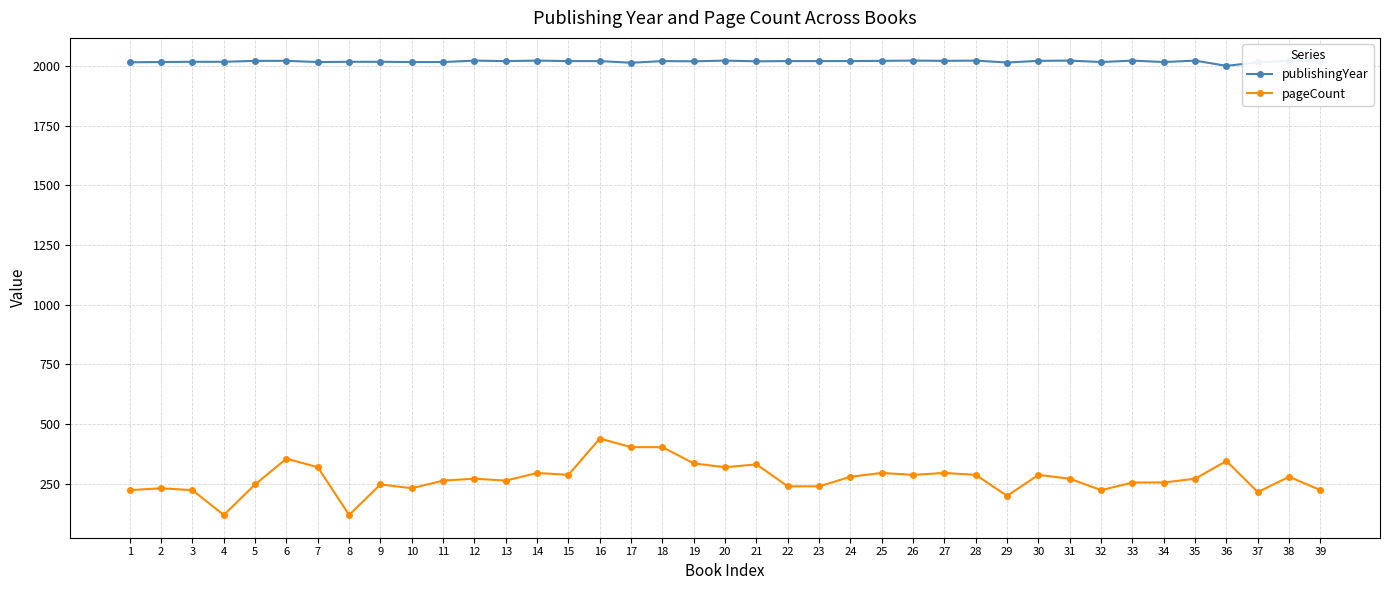

Is the value of publishingYear at 25 greater than the value of pageCount at 25?

Yes